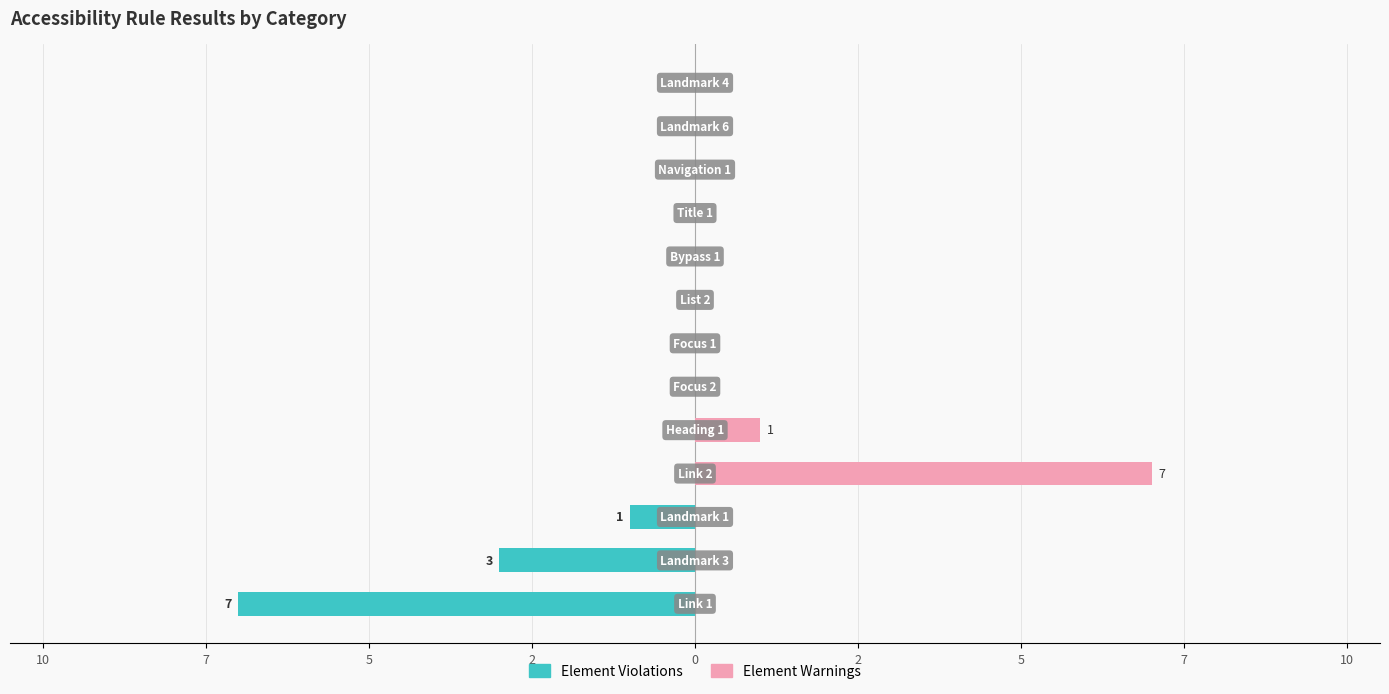

Which series has the largest range (max minus min)?

Element Violations